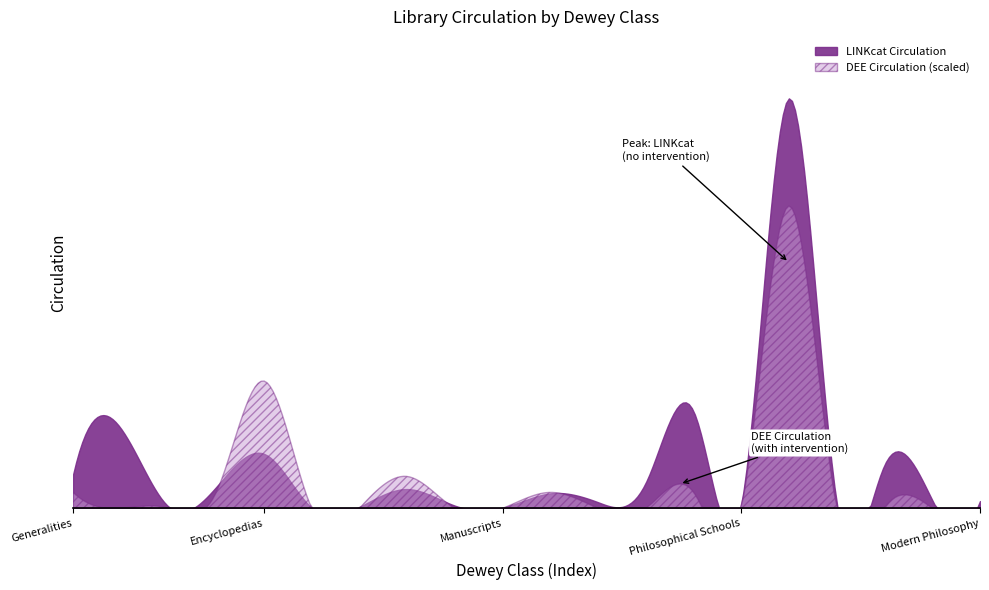

Is it true that LINKcat Circulation equals 1 at Serials?

False